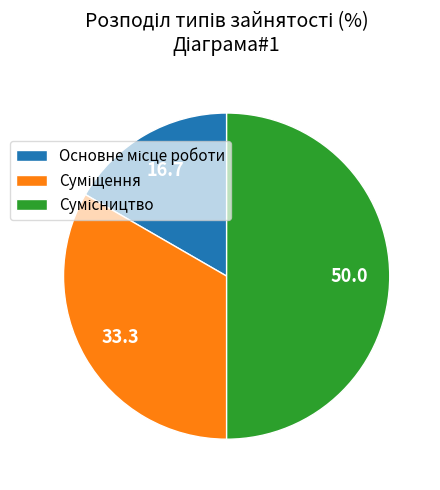

How many segments does this pie chart have?

3